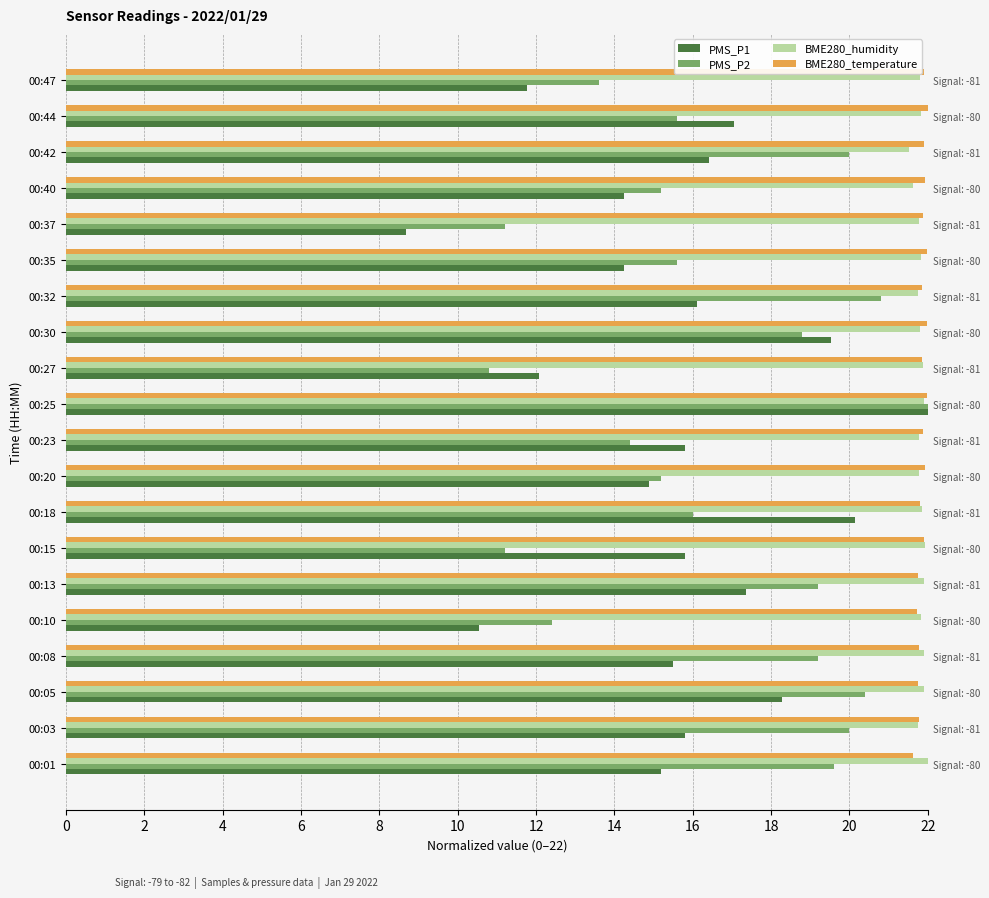

What is the total value across all series at 00:03?

79.3